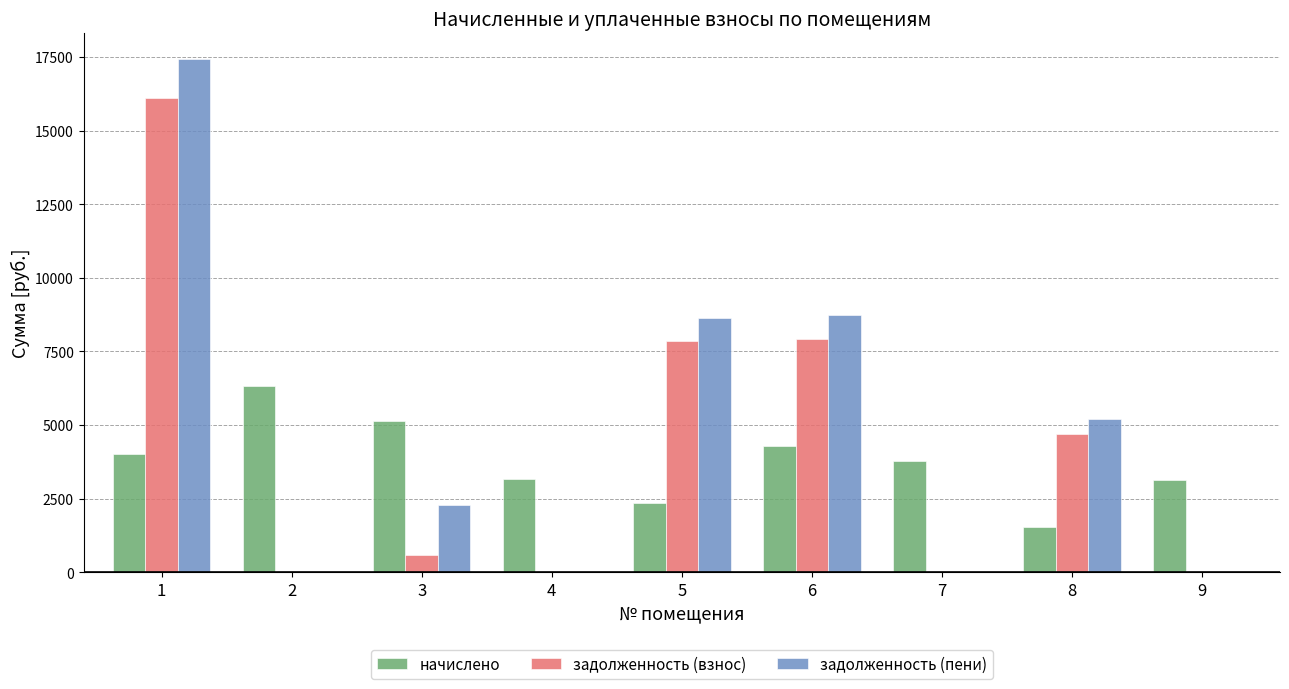

The value of задолженность (взнос) at 4 is 9325.5. True or false?

False